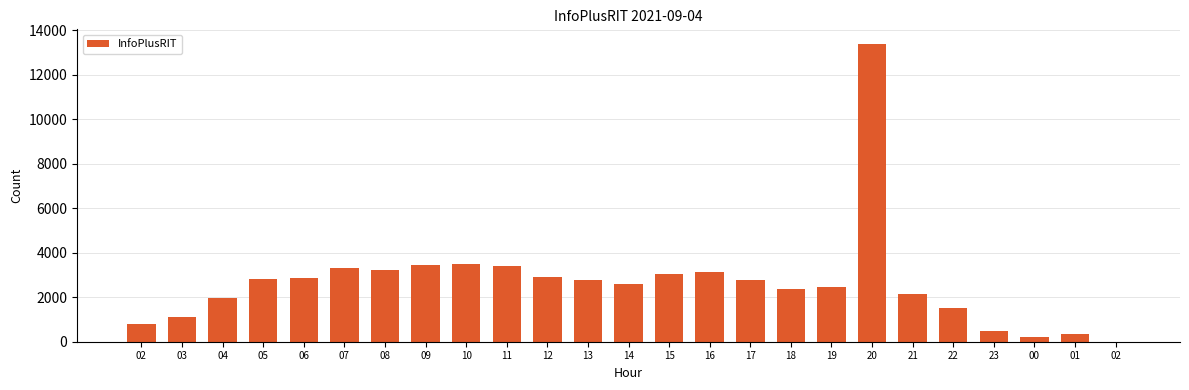

Which has a higher value, 15 or 01?

15